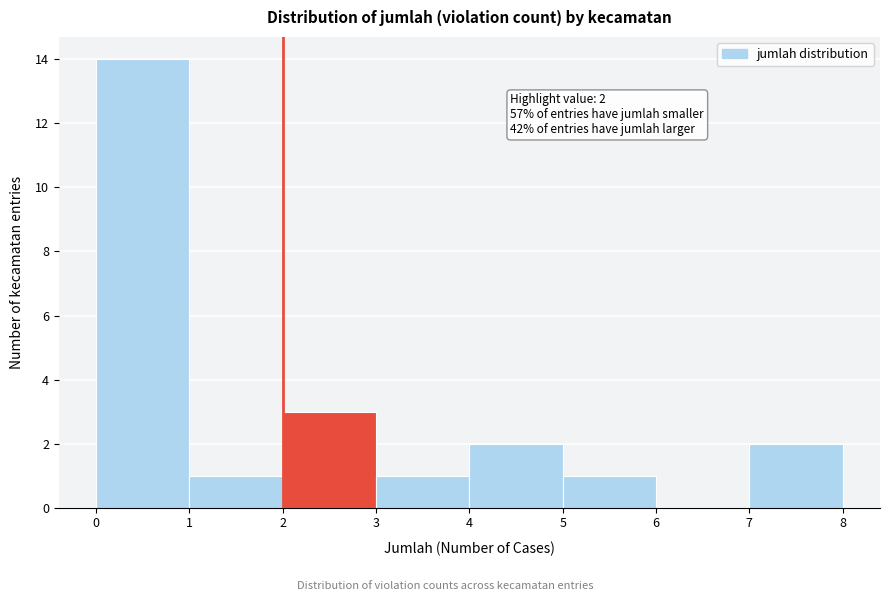

Over which range of the x-axis is the bar tallest?

0 to 1